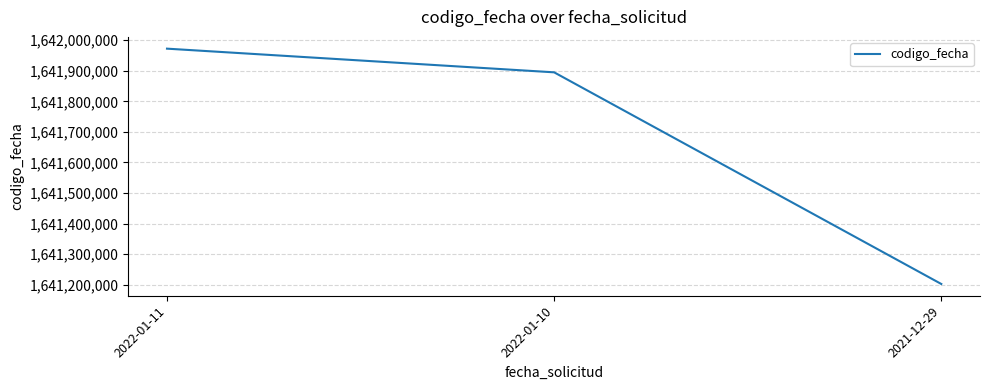

Approximately how many times larger is the value at 2021-12-29 compared to 2022-01-11?

1.0